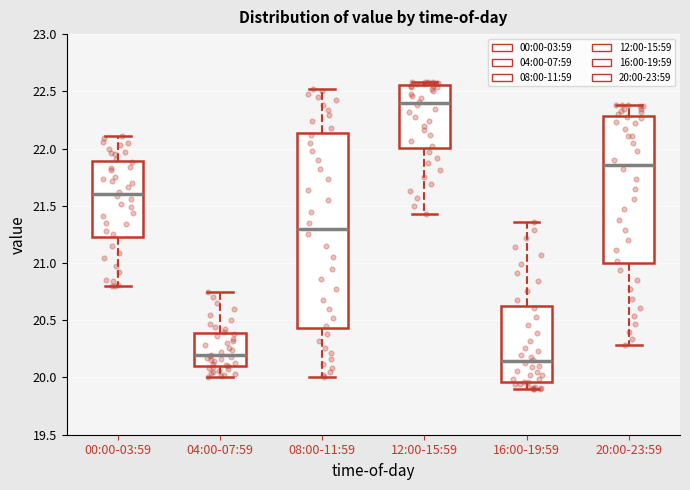

Where is the upper edge of the box for 20:00-23:59 on the y-axis? The values are not printed on the chart, so give them approximately, as read against the axis.

22.30